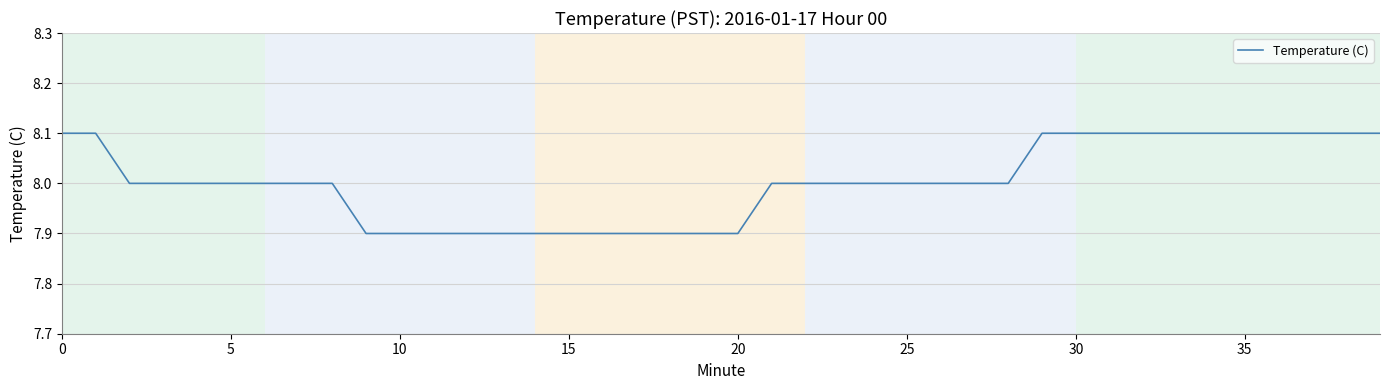

What is the greatest value displayed?

8.1